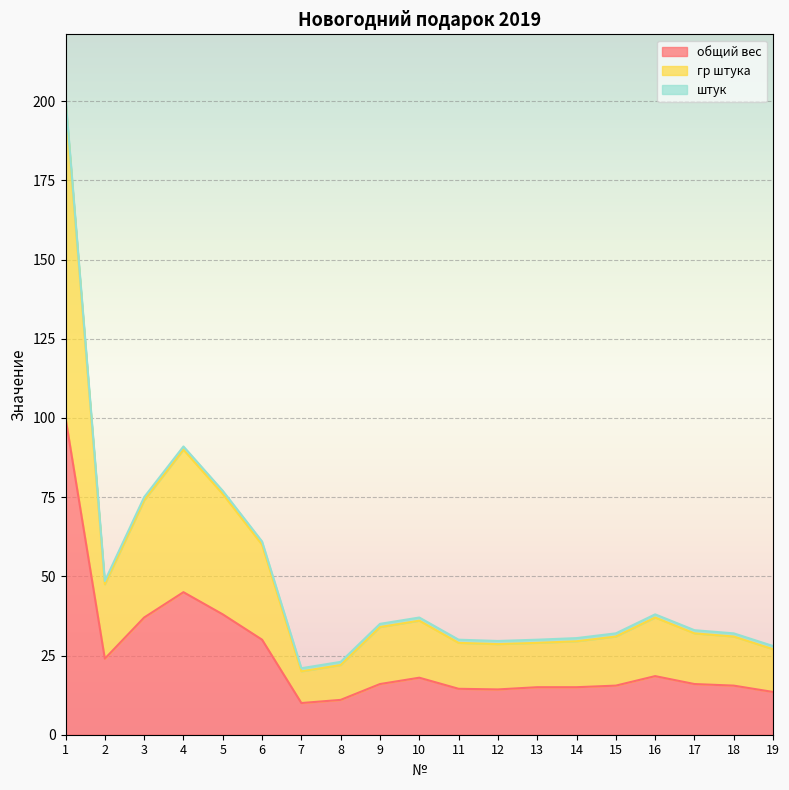

How many data points in гр штука are above 32?

9